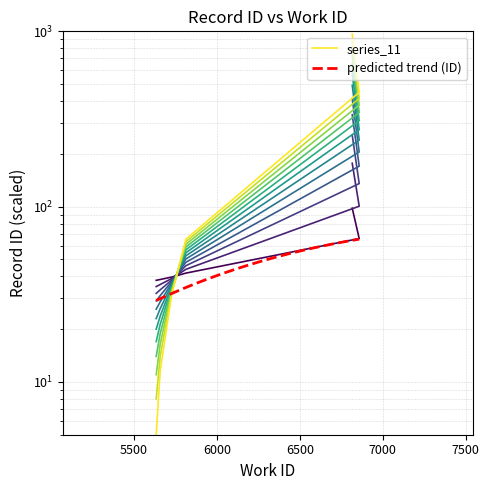

What is the label of the 5th point from the right?

5658